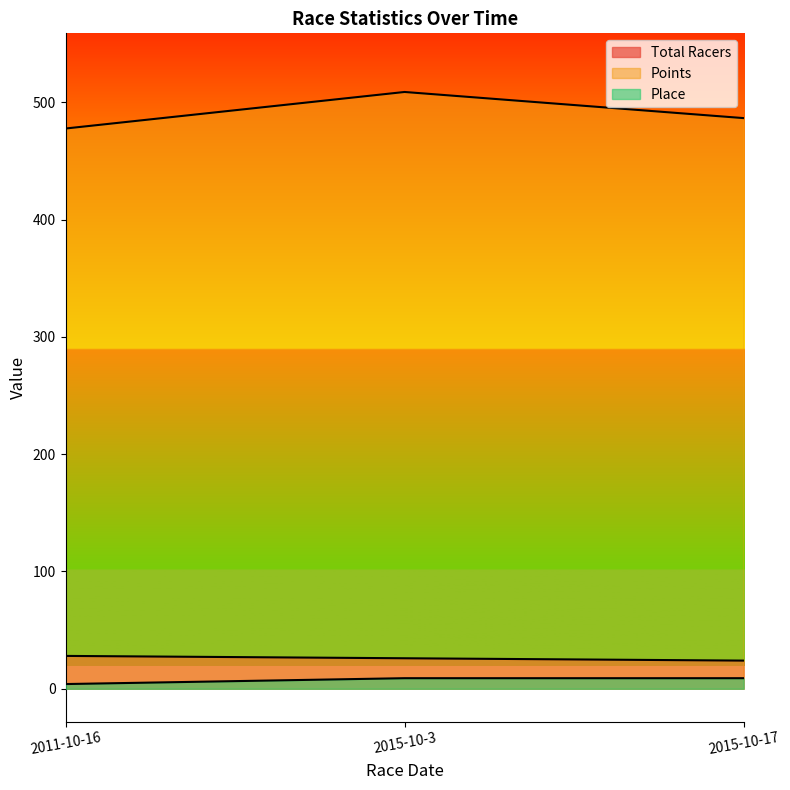

At how many categories does at least one series exceed 369?

3